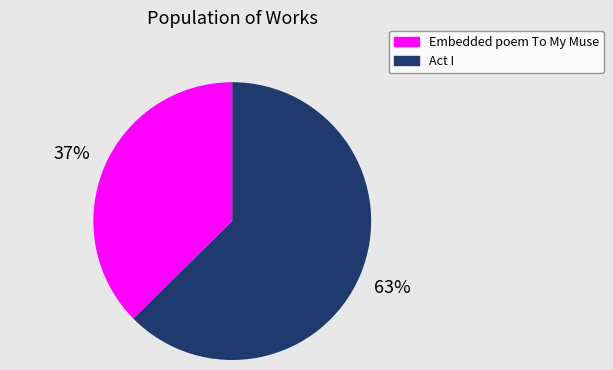

True or false: Embedded poem To My Muse accounts for 29% of the total.

False